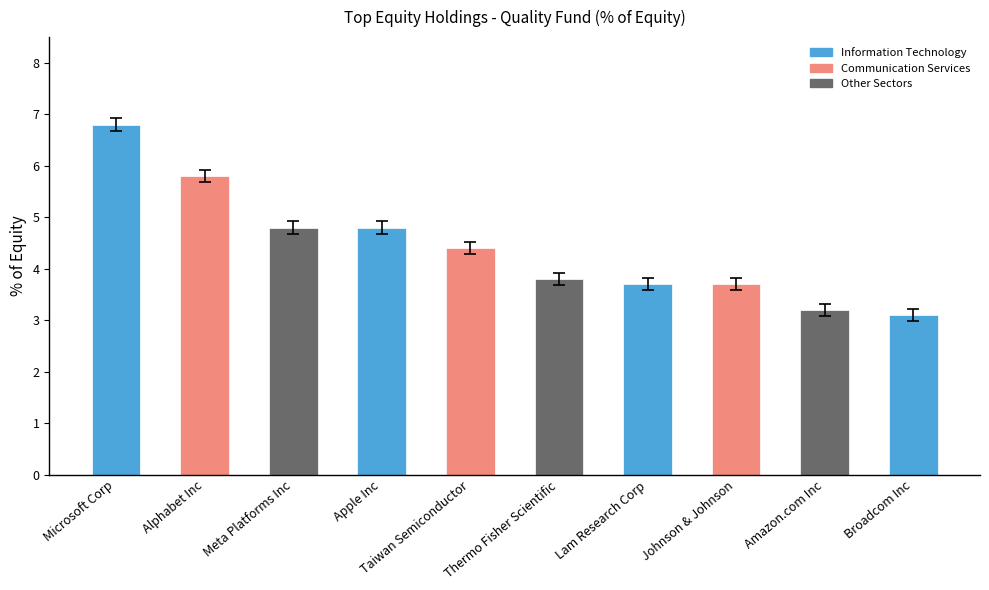

Between Meta Platforms Inc and Broadcom Inc, which is larger?

Meta Platforms Inc